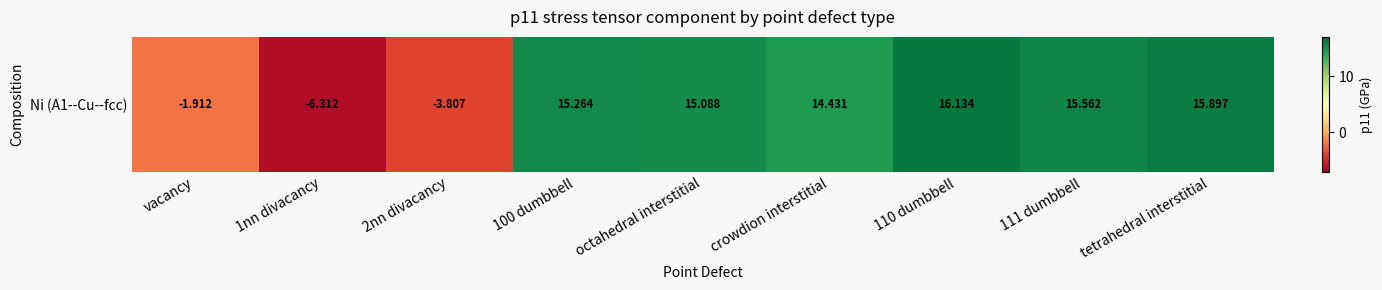

How many data points are less than 15?

4